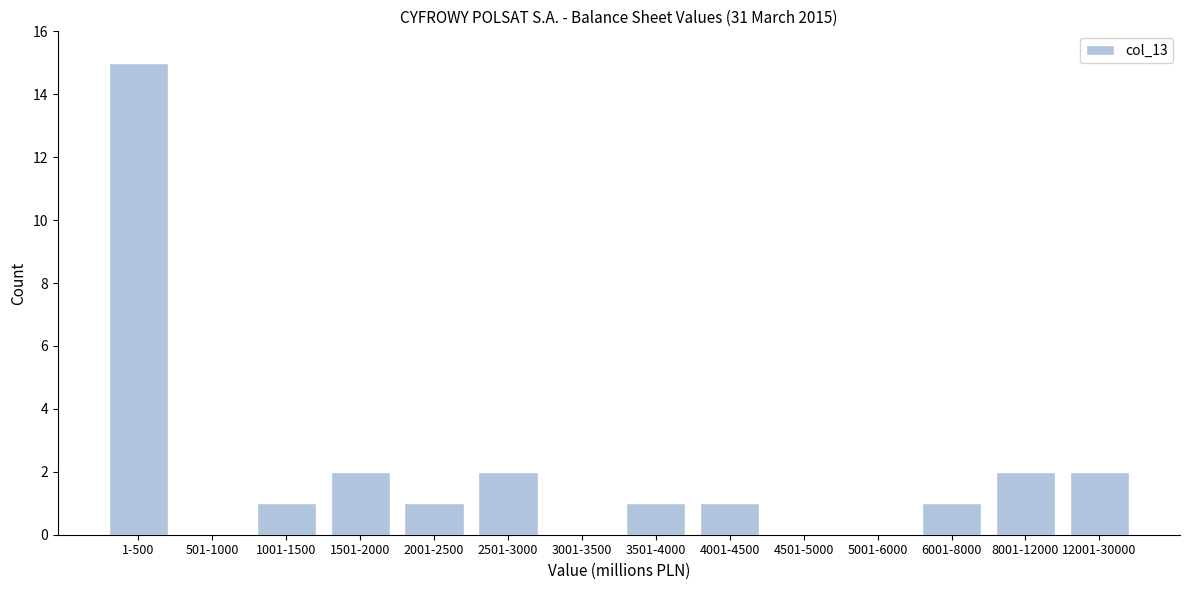

Reading left to right, list all the values displayed in this chart.

1-500=15	501-1000=0	1001-1500=1	1501-2000=2	2001-2500=1	2501-3000=2	3001-3500=0	3501-4000=1	4001-4500=1	4501-5000=0	5001-6000=0	6001-8000=1	8001-12000=2	12001-30000=2